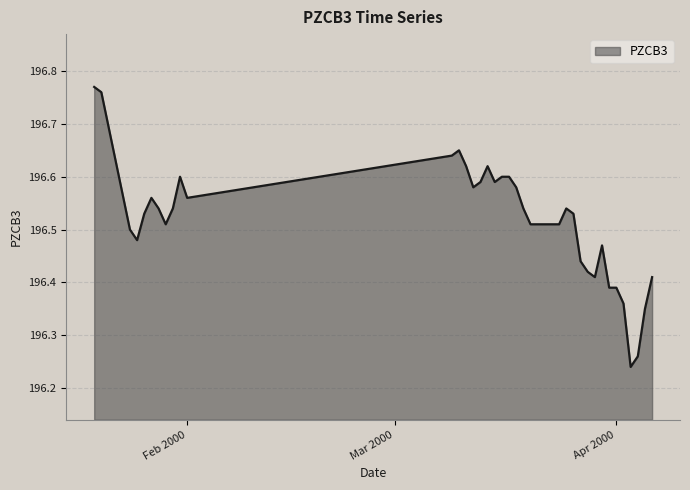

What is the difference between the maximum and minimum values?

0.5